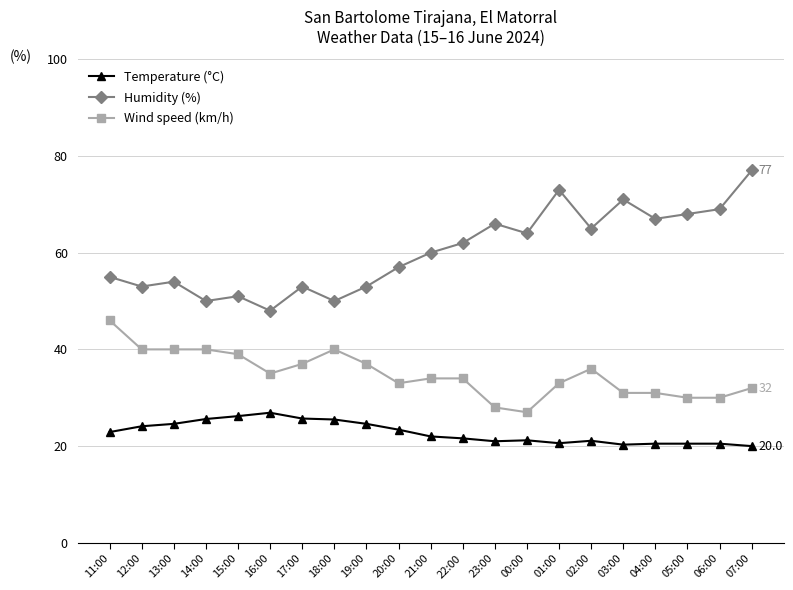

True or false: Temperature (°C) and Humidity (%) cross at least once.

False